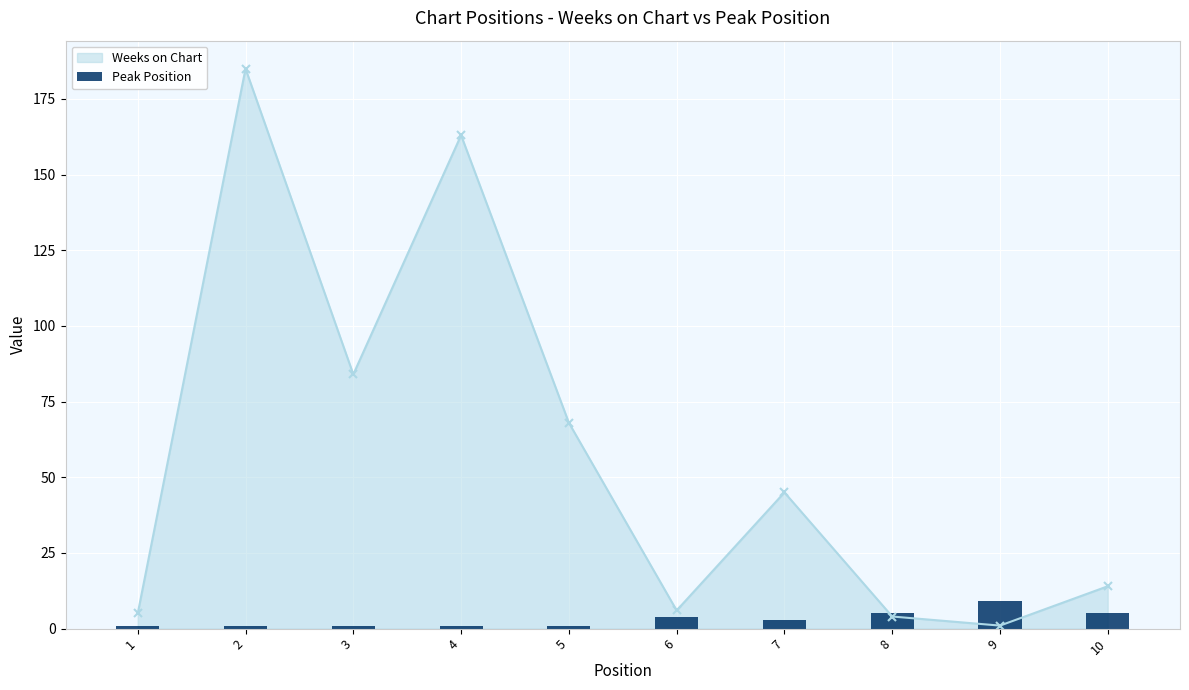

What value does the data have at 2?

1